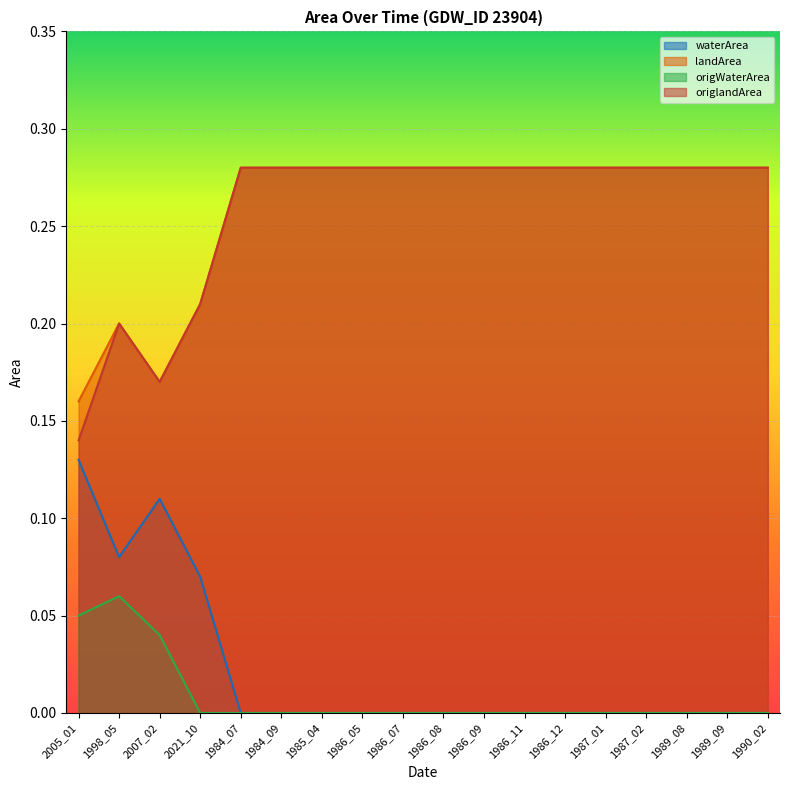

Between 1987_01 and 1986_08, which is larger?

1987_01